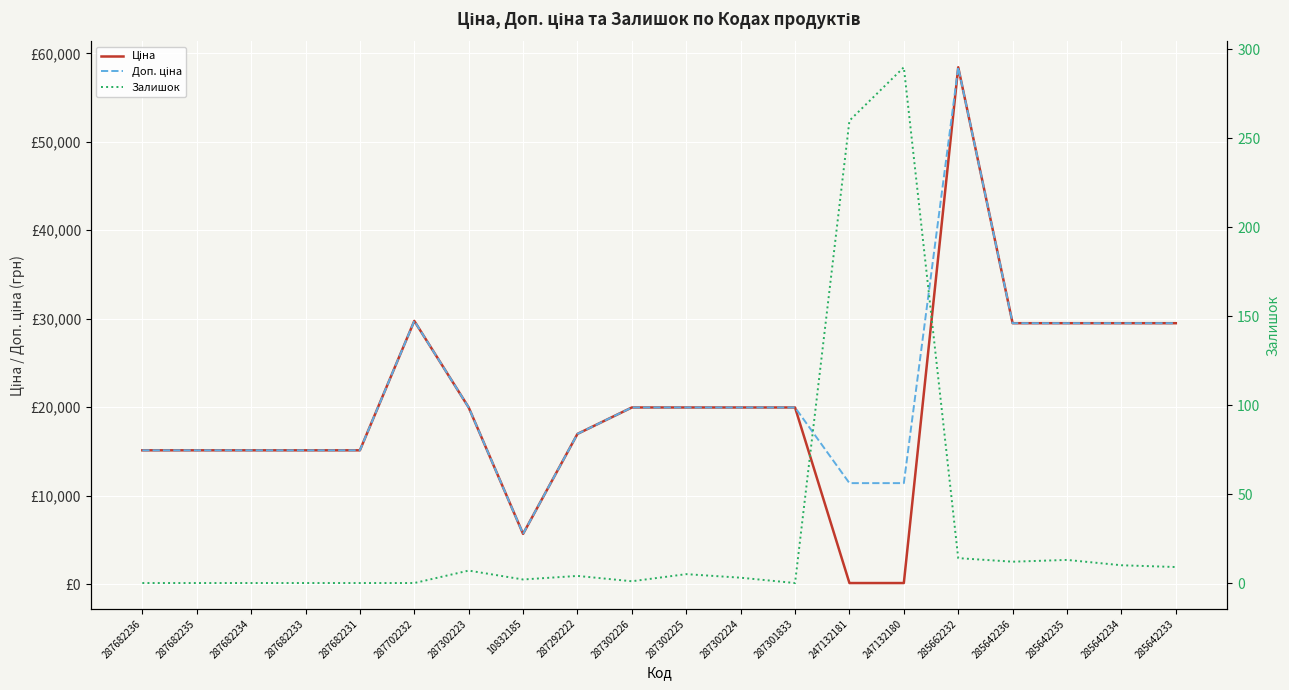

At which category does Доп. ціна reach its first local valley?

10832185